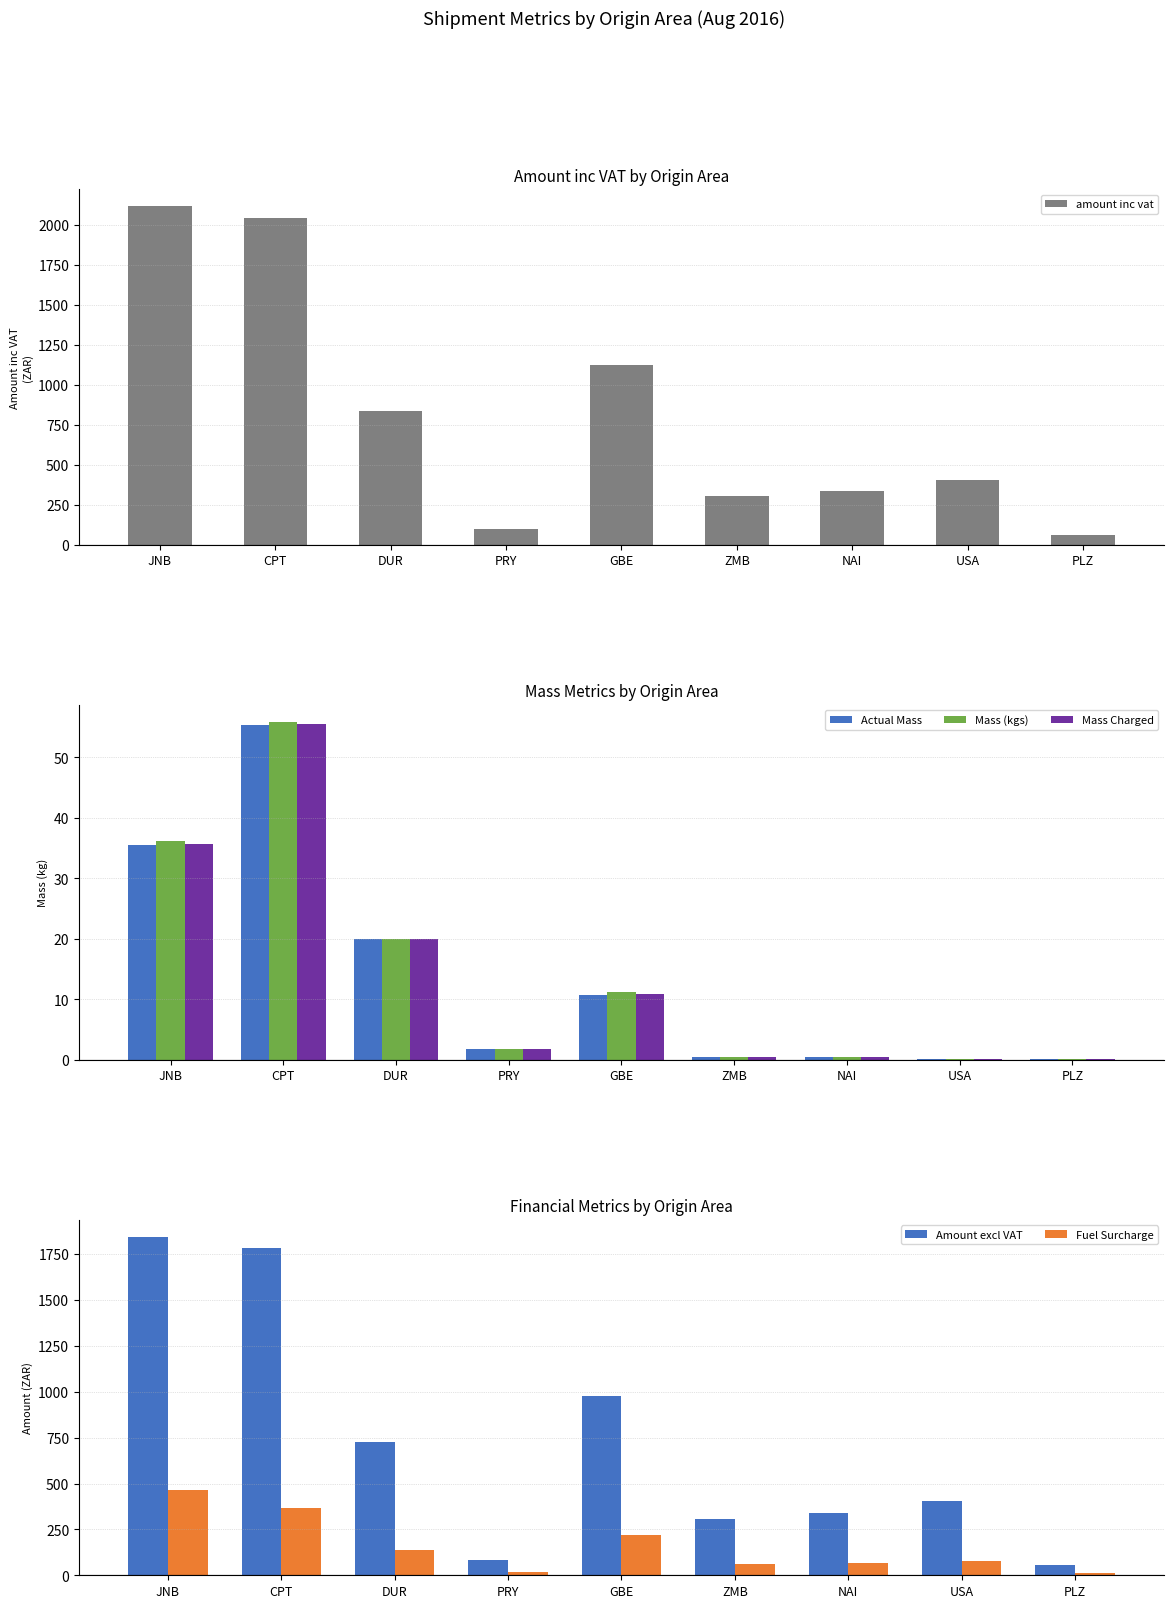

Which series has the widest spread of values?

amount inc vat